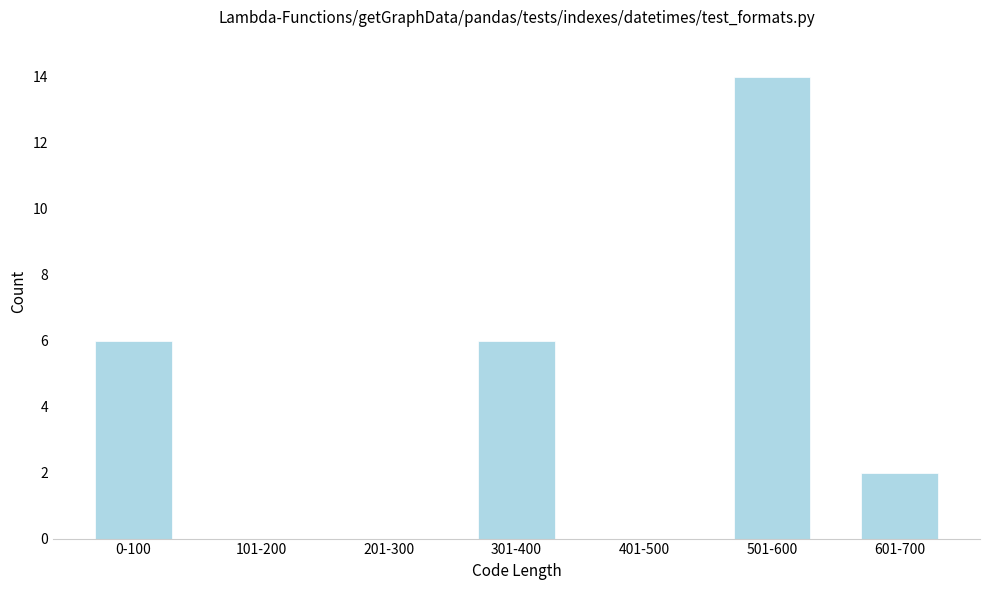

Reading right to left, transcribe all the data shown in this chart.

601-700=2	501-600=14	401-500=0	301-400=6	201-300=0	101-200=0	0-100=6